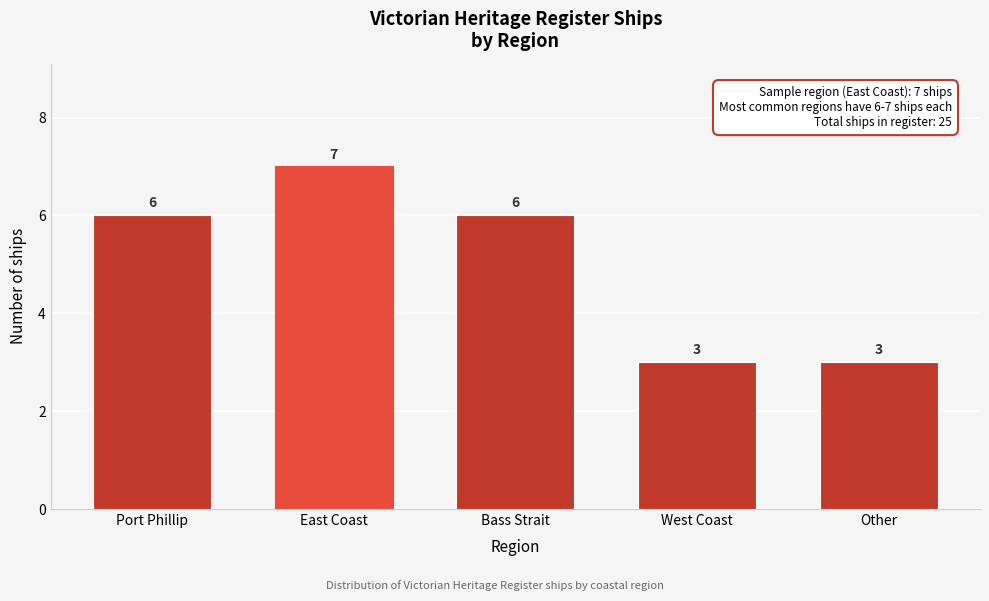

Reading left to right, transcribe all the data shown in this chart.

Port Phillip=6	East Coast=7	Bass Strait=6	West Coast=3	Other=3